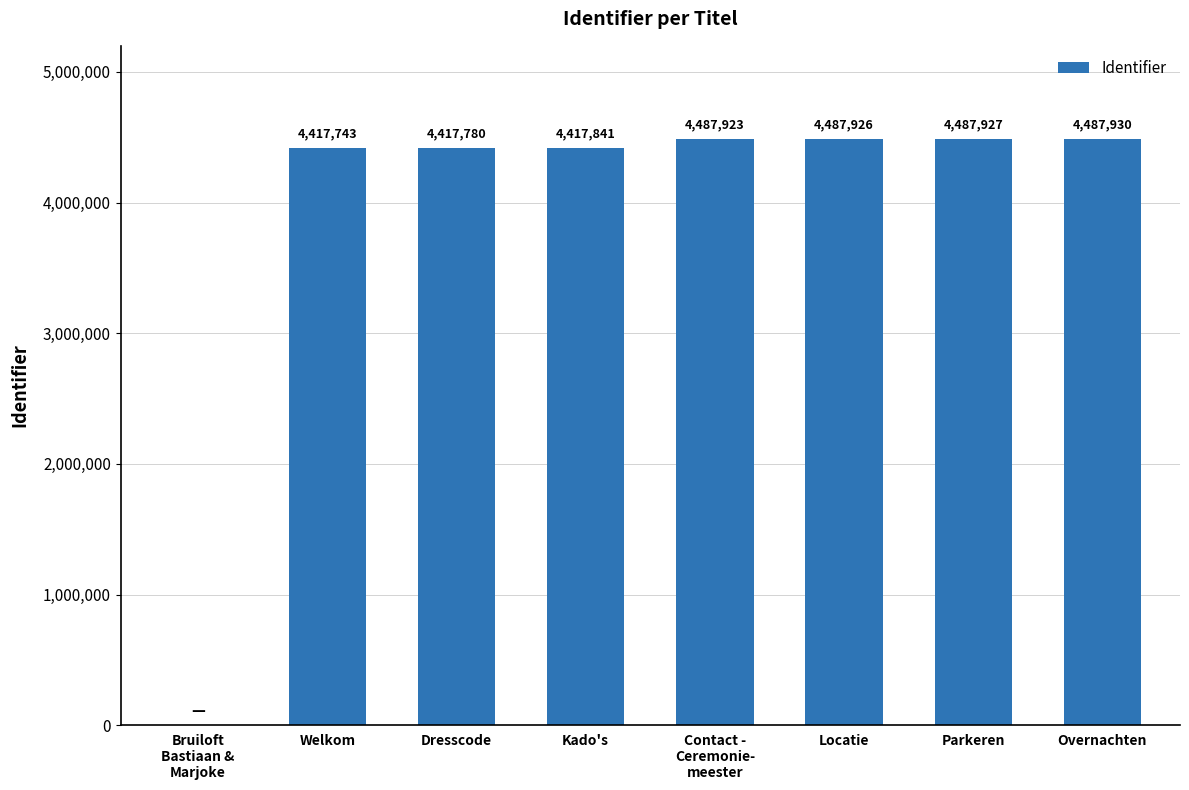

Reading right to left, what are all the values shown in this chart?

4487930	4487927	4487926	4487923	4417841	4417780	4417743	0